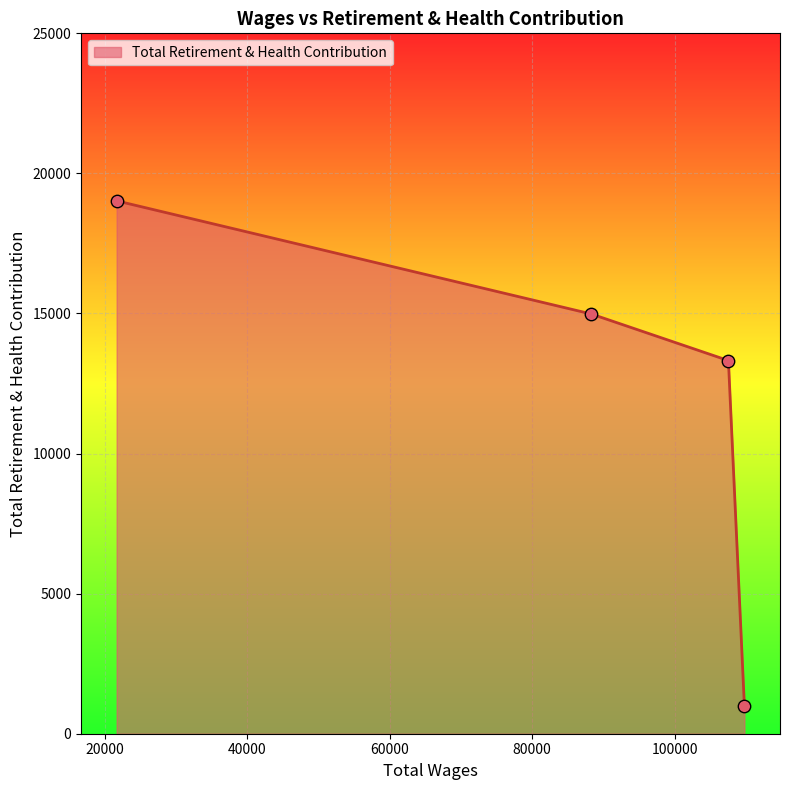

True or false: there are more than 0 points higher than both neighbors.

False